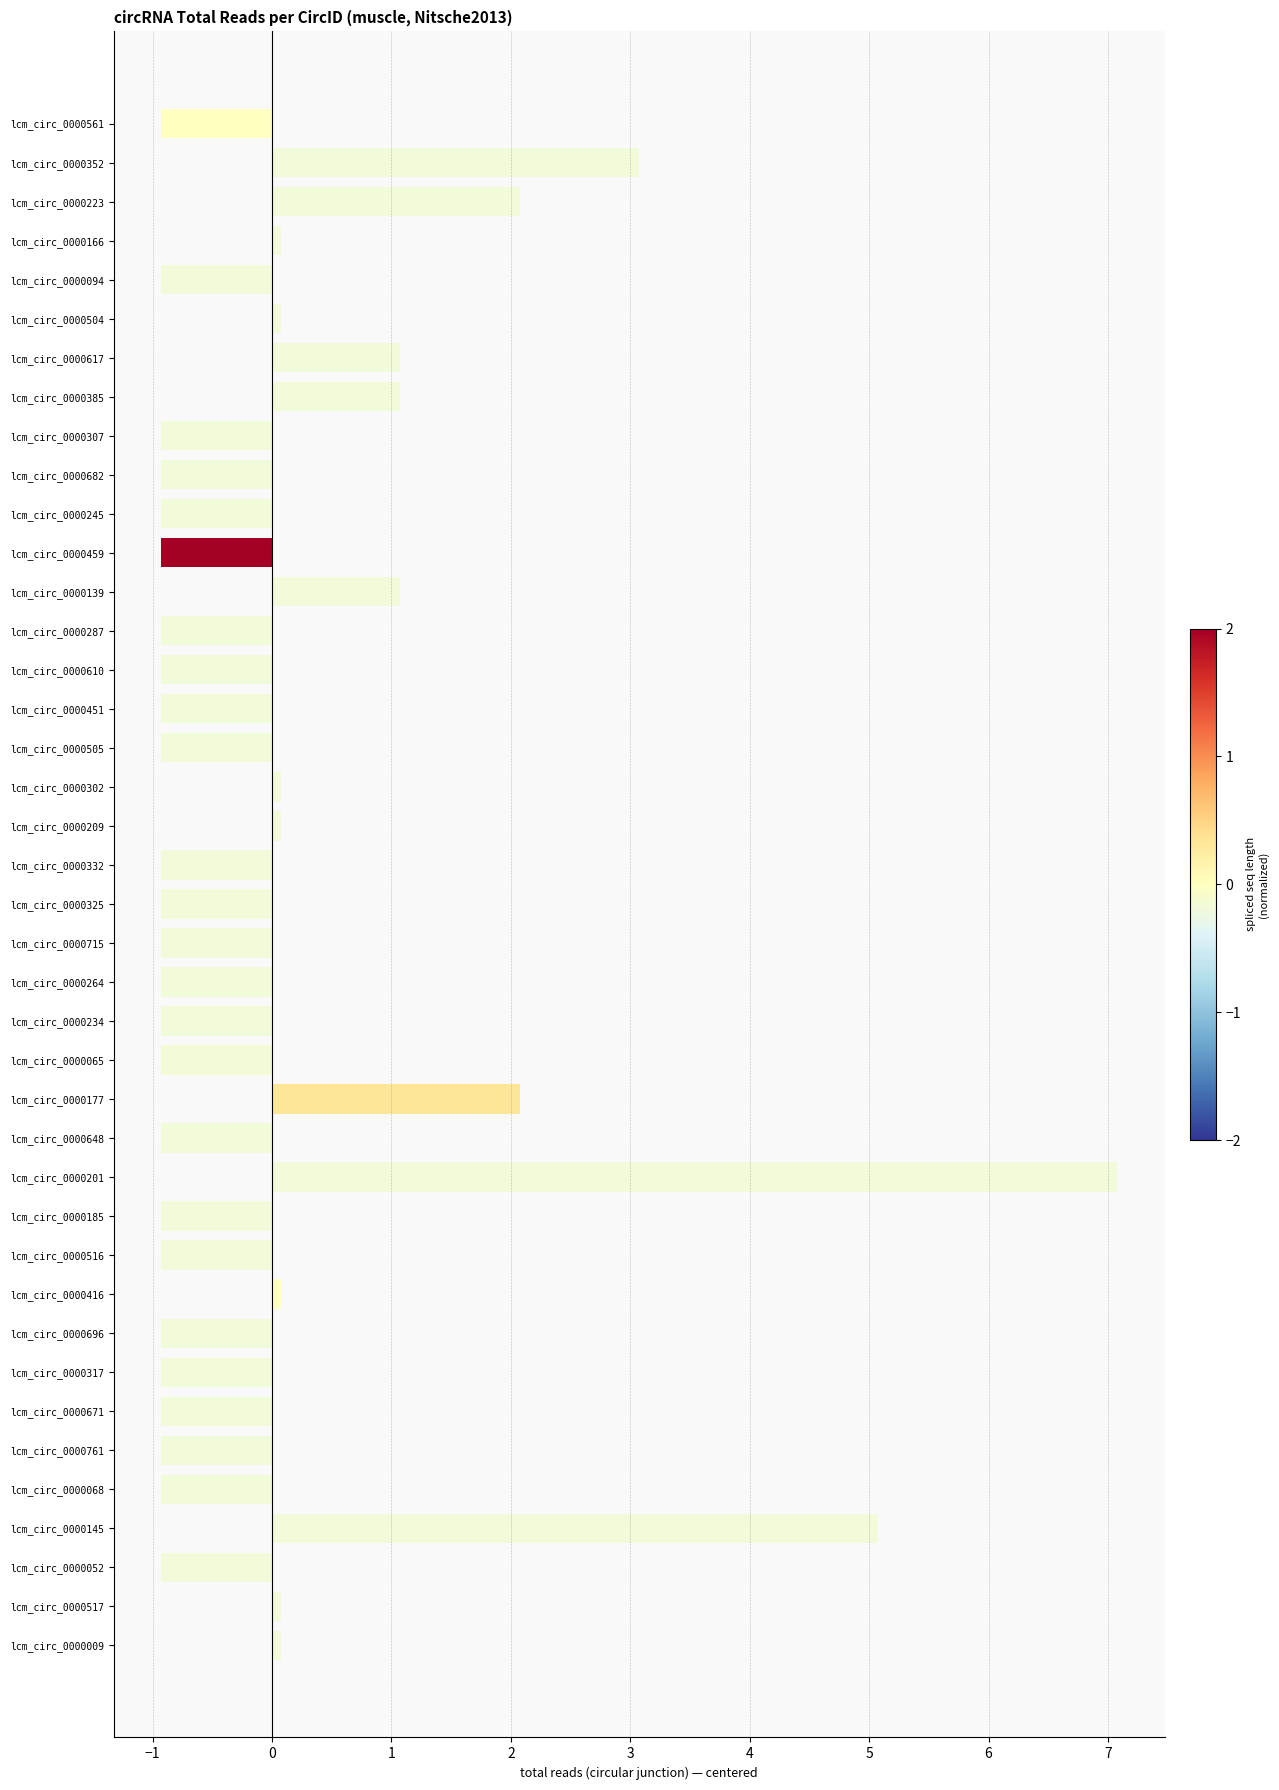

How many data points are above 0?

15